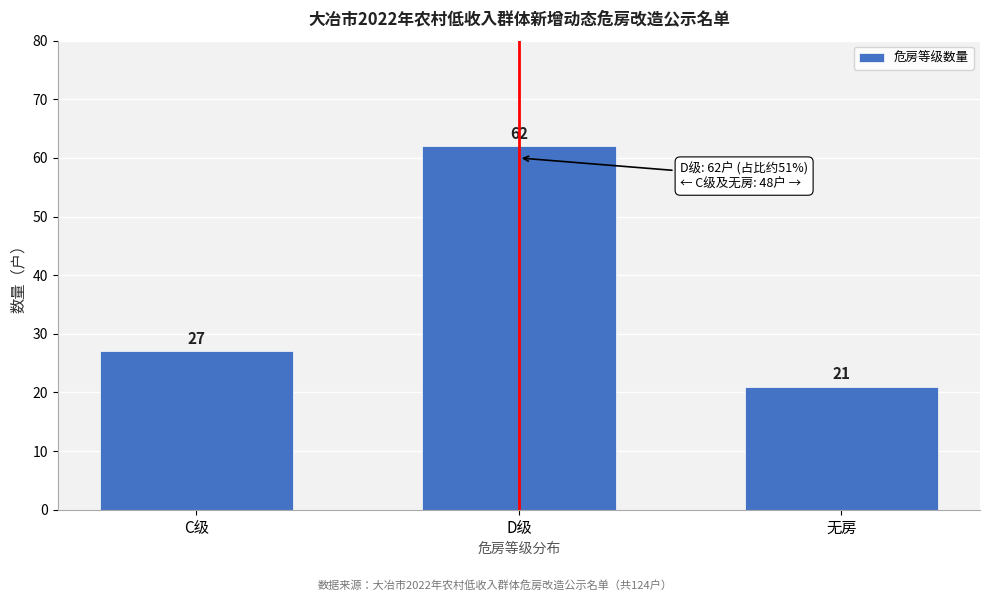

Reading right to left, what are all the values shown in this chart?

21	62	27